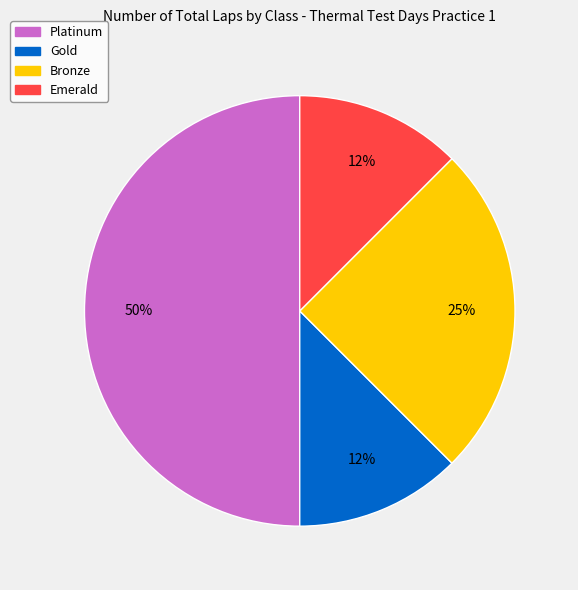

How many slices are in this pie chart?

4